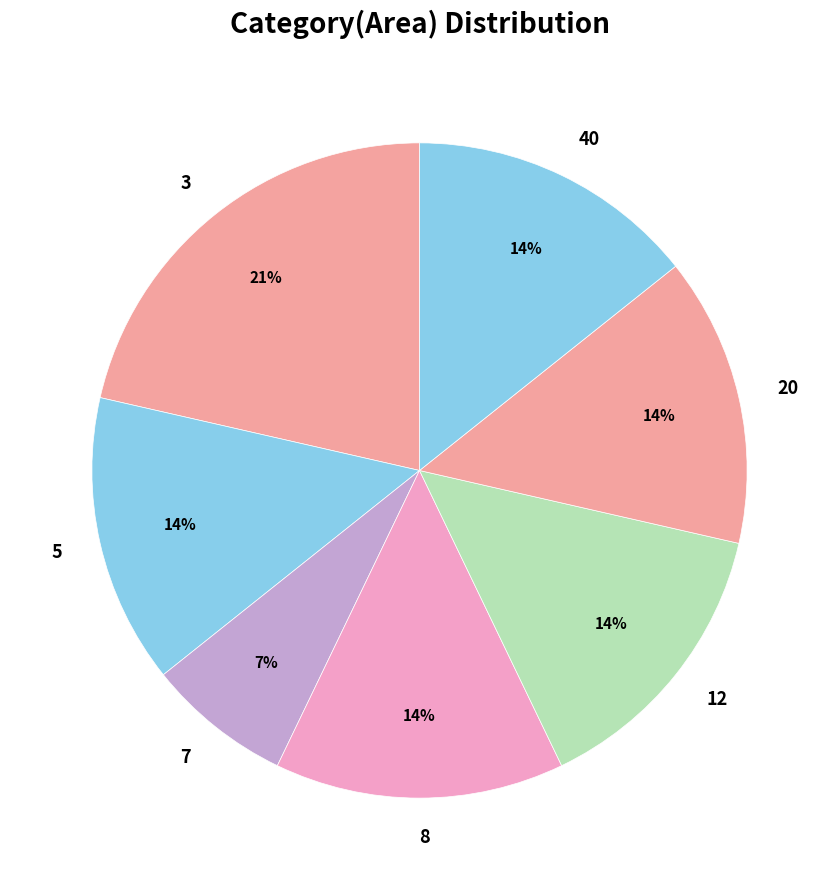

Does 12 account for over 50% of the chart?

No